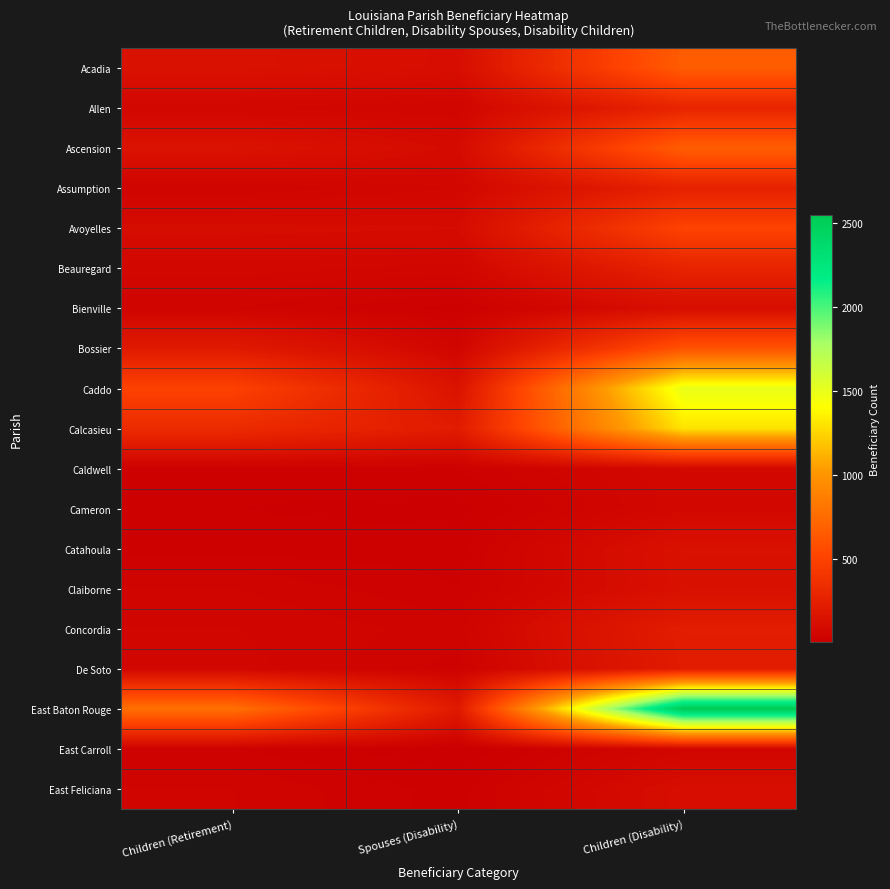

Which series has the largest range (max minus min)?

East Baton Rouge